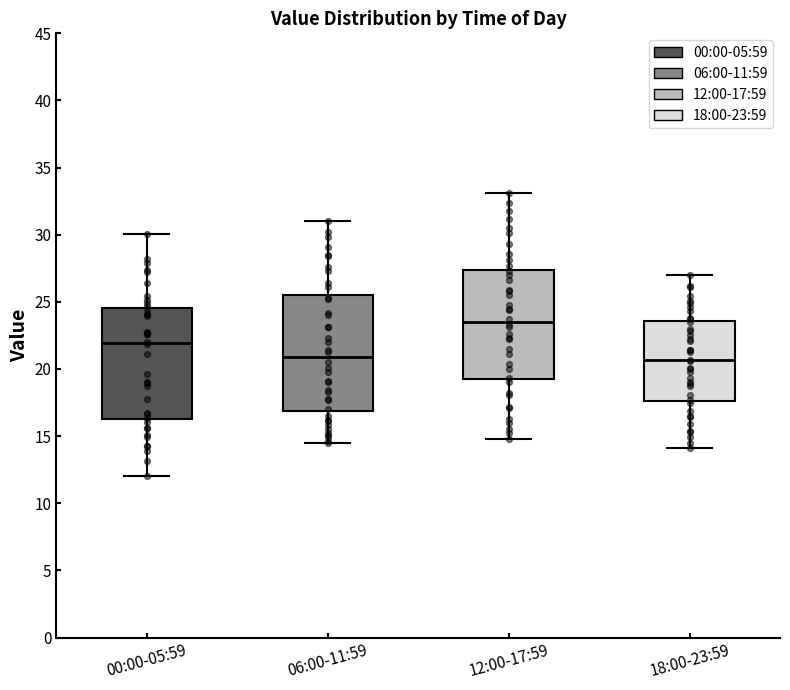

Reading left to right, transcribe this box plot: for each box, give where its median line is, the range the box spans, and where its two whiskers end, as read against the y-axis. The values are not printed on the chart, so give them approximately, as read against the axis.

00:00-05:59: median 22.0, box 16.5 to 24.5, whiskers 12.0 to 30.0
06:00-11:59: median 21.0, box 17.0 to 25.5, whiskers 14.5 to 31.0
12:00-17:59: median 23.5, box 19.0 to 27.5, whiskers 15.0 to 33.0
18:00-23:59: median 20.5, box 17.5 to 23.5, whiskers 14.0 to 27.0